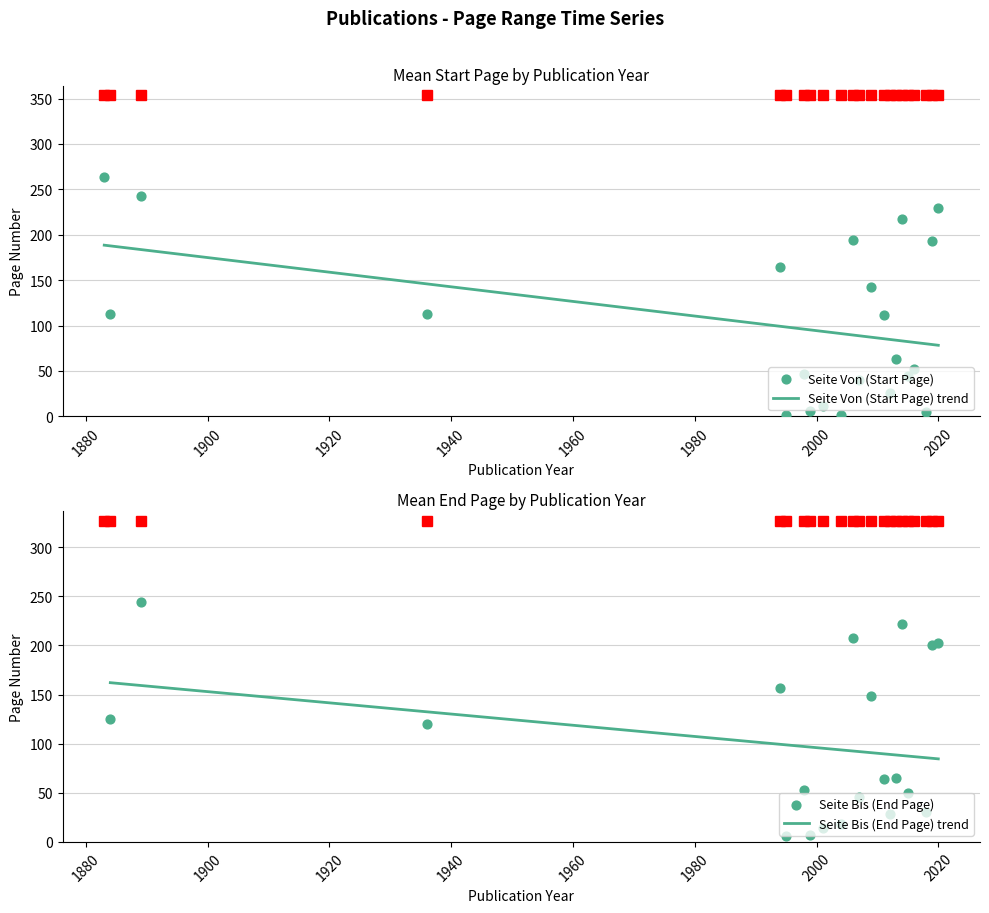

Which series has the widest spread of Y values?

Seite Bis